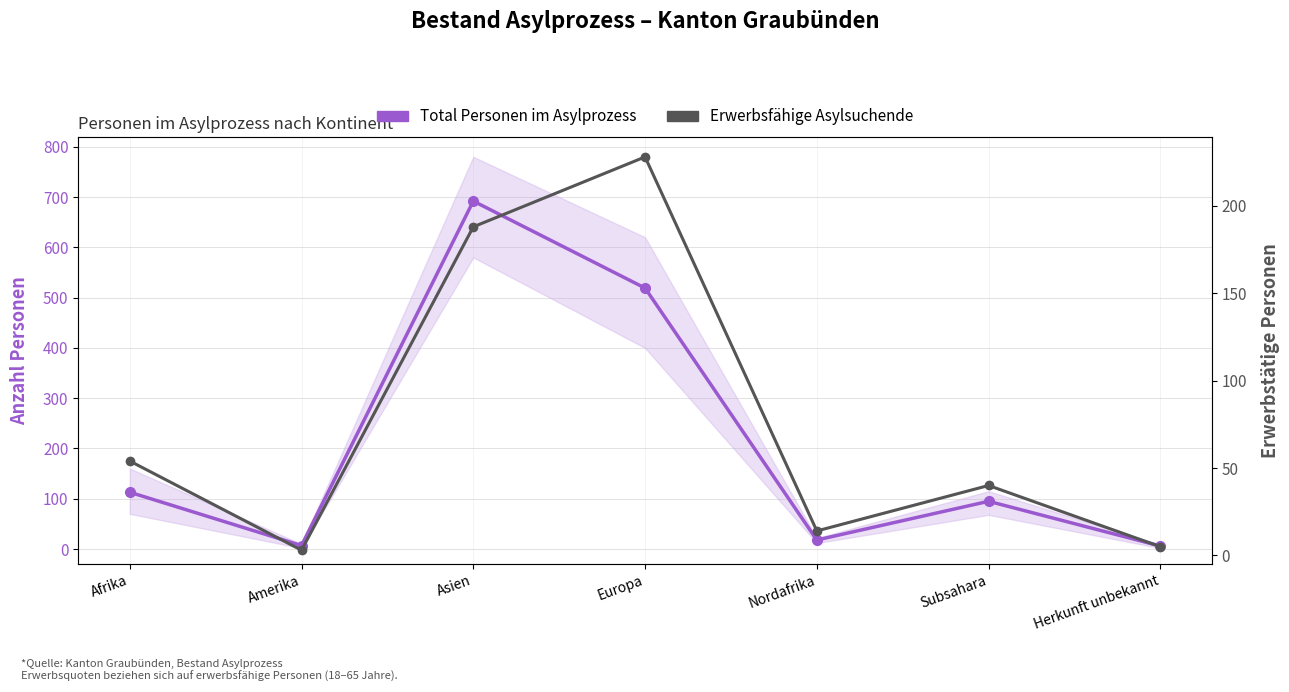

True or false: Erwerbsfähige Asylsuchende and Total Personen im Asylprozess intersect in this chart.

False